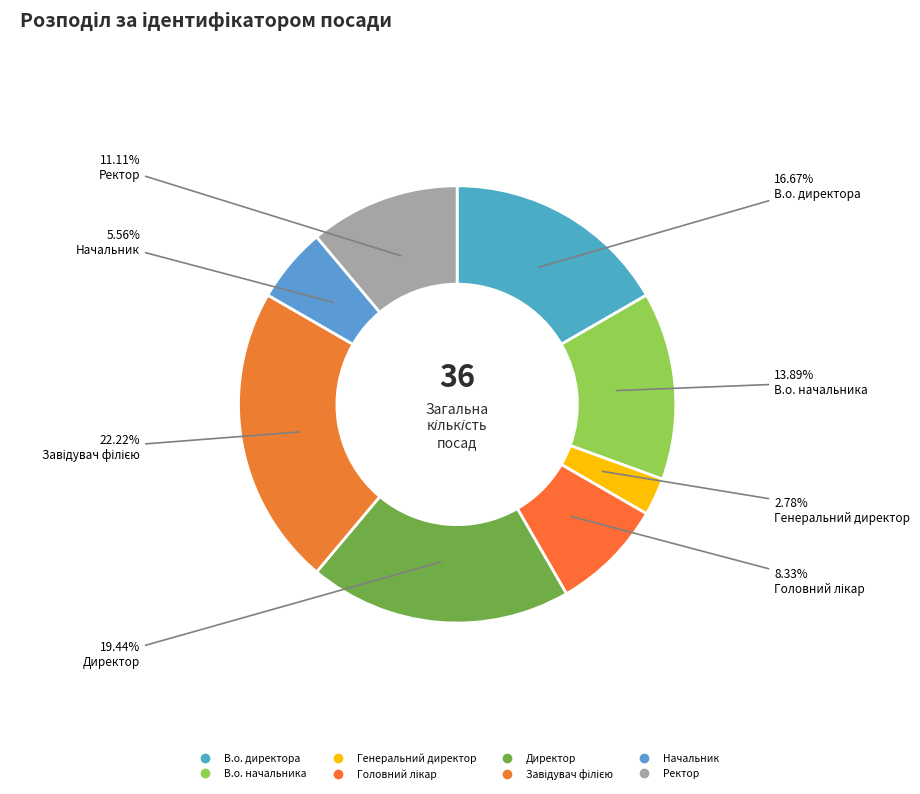

Which has a higher value, Генеральний директор or Завідувач філією?

Завідувач філією